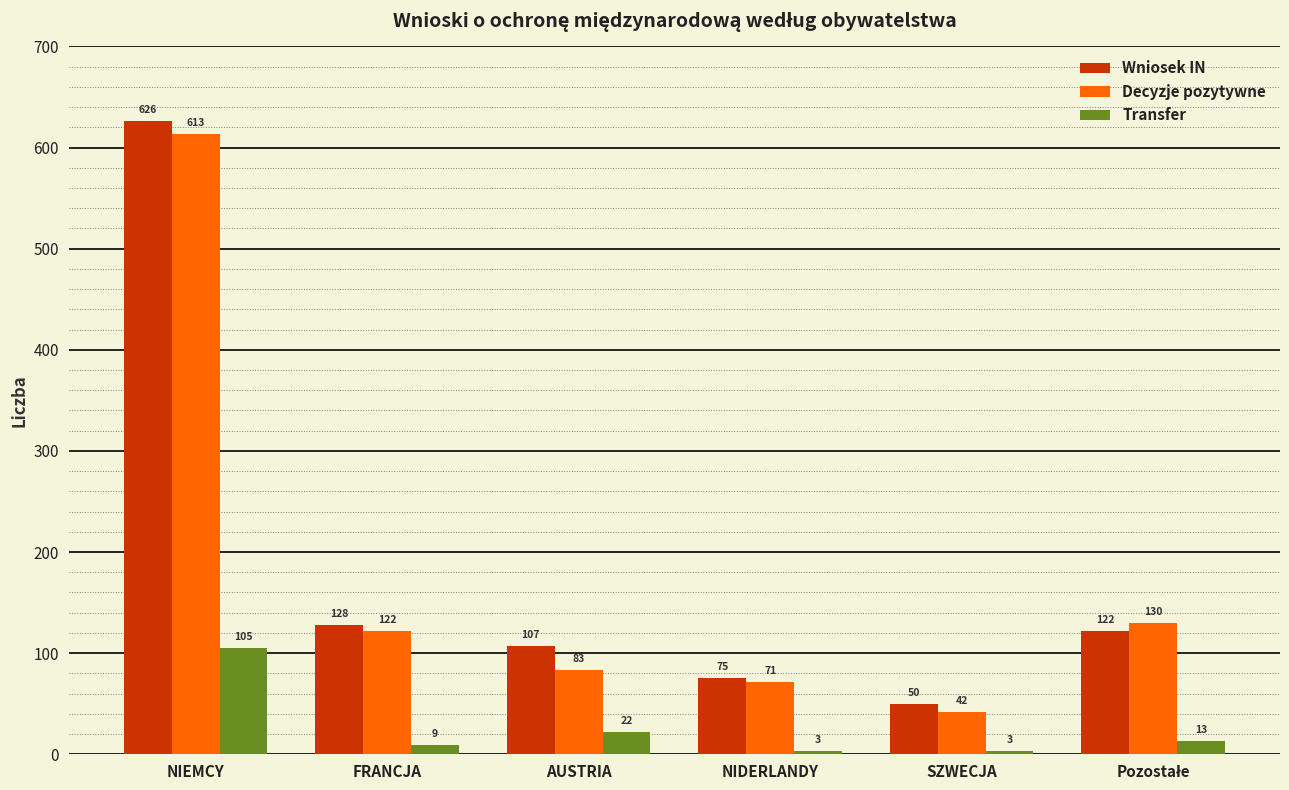

At which category is the sum across all series the highest?

NIEMCY